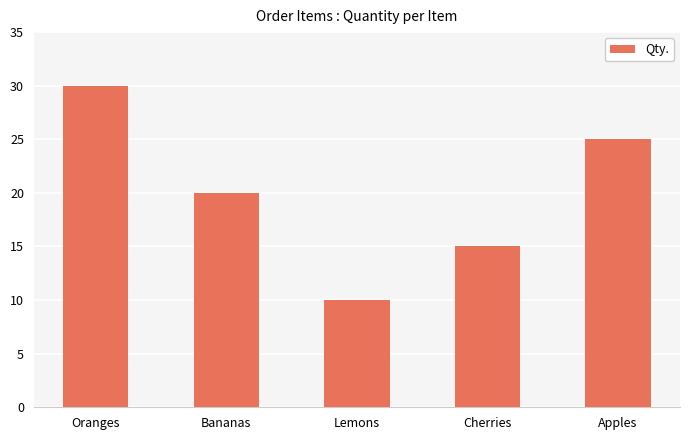

What is the change in value from Bananas to Apples?

+5